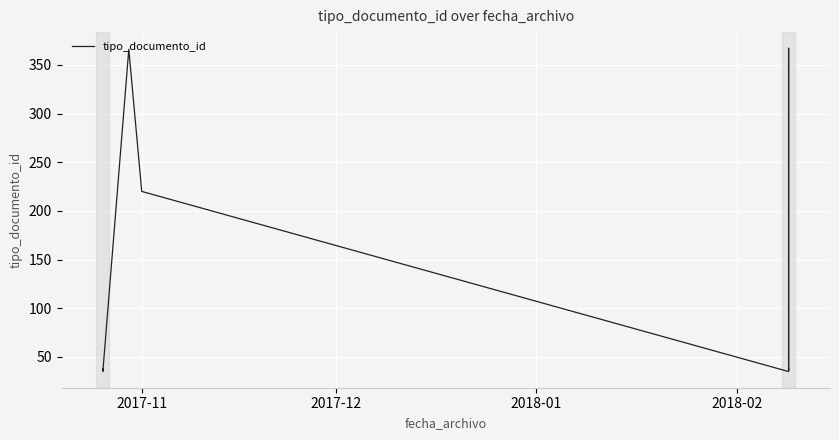

How many data points are less than 38?

4